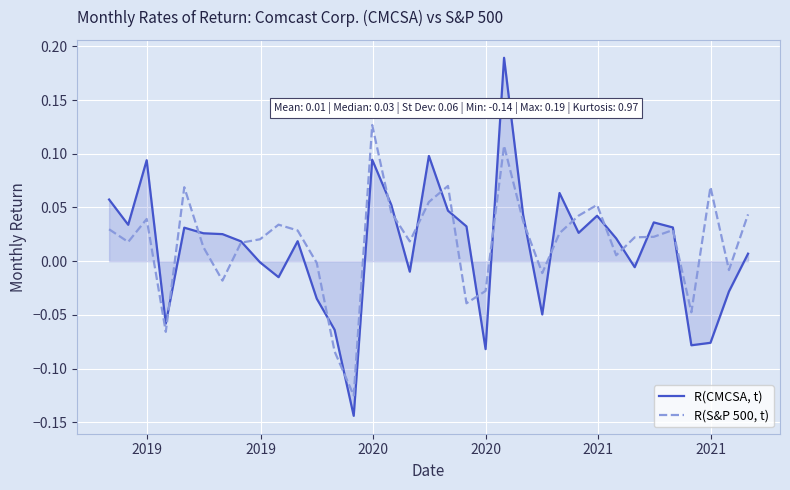

What is the difference between the maximum and minimum values in the R(S&P 500, t) series?

0.3